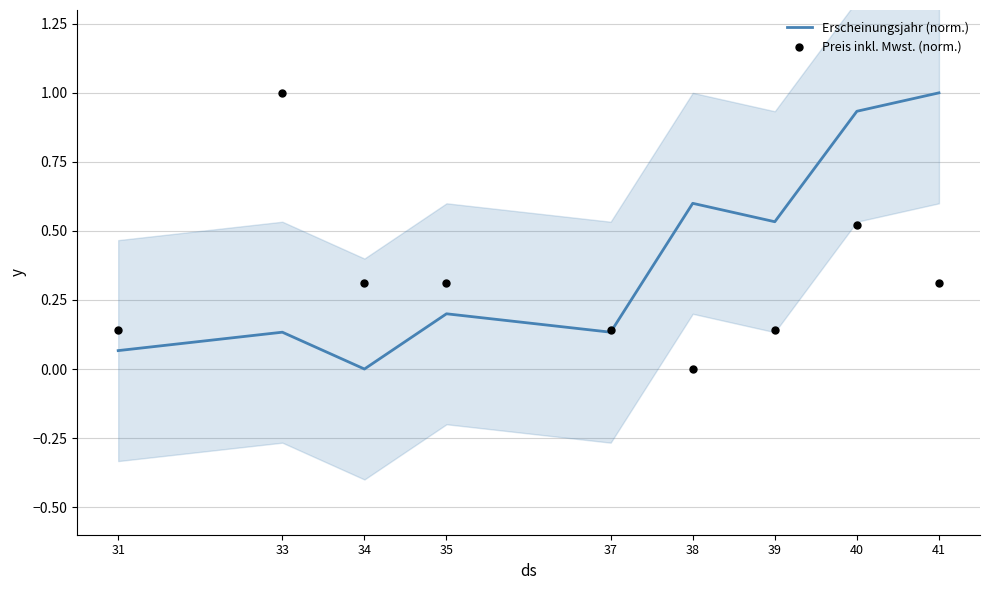

What is the total value across all series at 41?

1.3